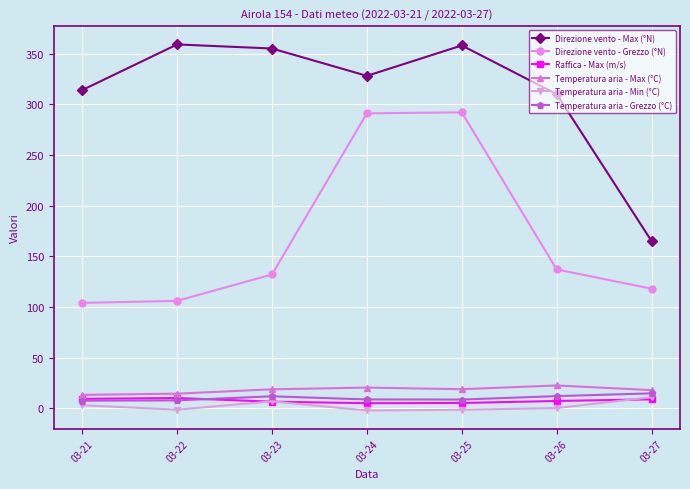

True or false: Raffica - Max (m/s) and Direzione vento - Max (°N) intersect in this chart.

False